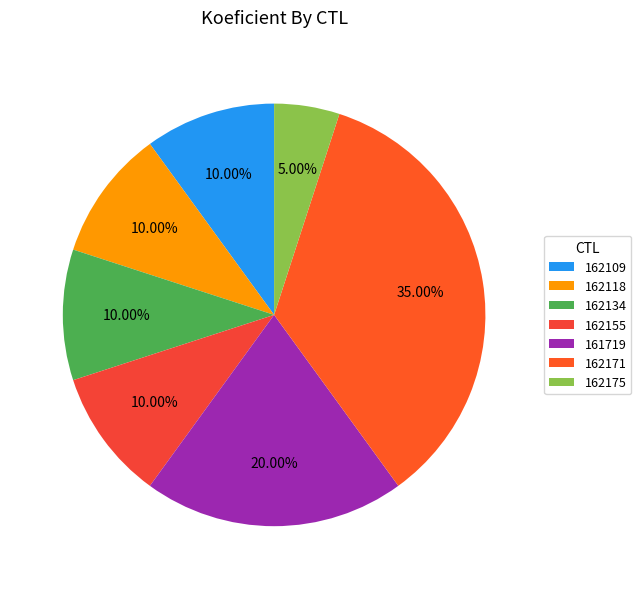

To the nearest percent, what percentage of the pie is 162109?

10%